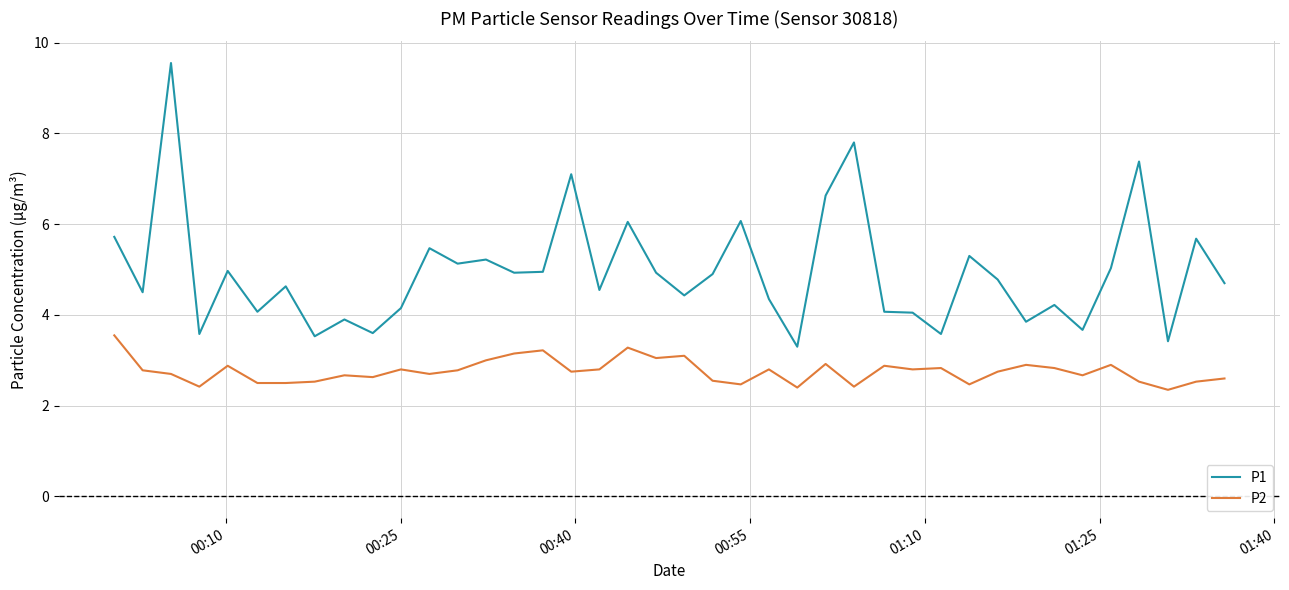

Does the chart have visible grid lines?

Yes